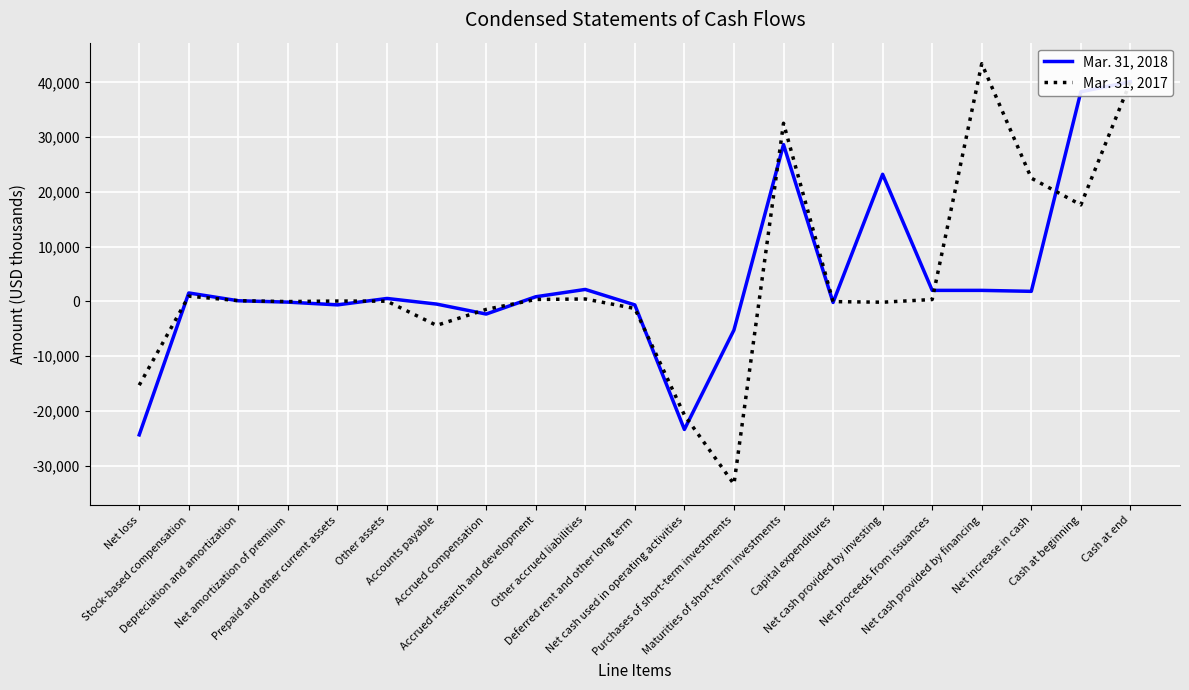

The Mar. 31, 2018 series shows 533 at Other assets. True or false?

True